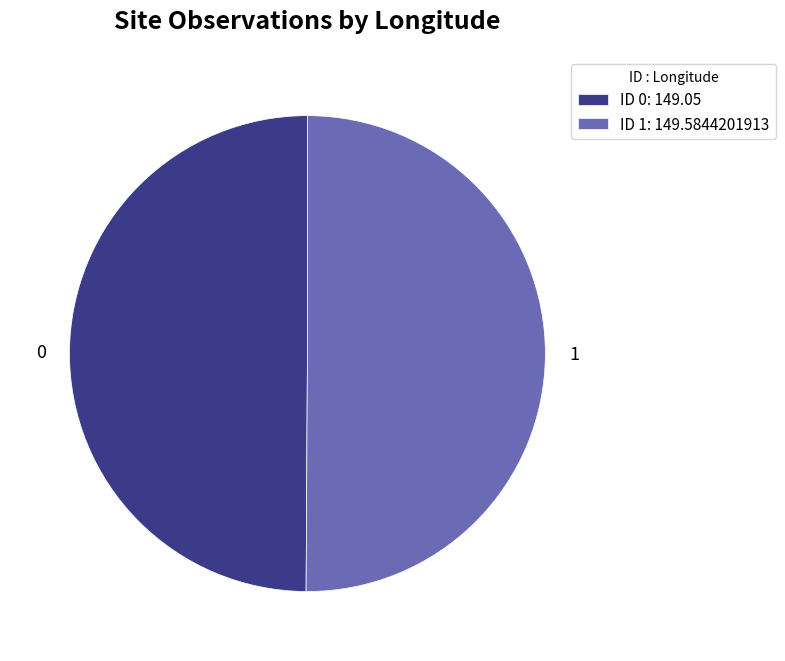

What is the ratio of the value at 1 to the value at 0?

1.0